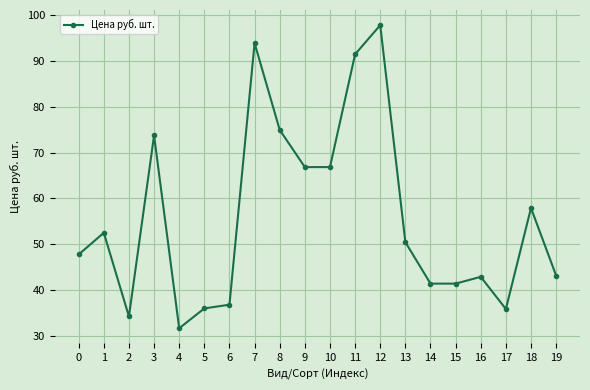

At which category does the chart reach its minimum across all series?

4